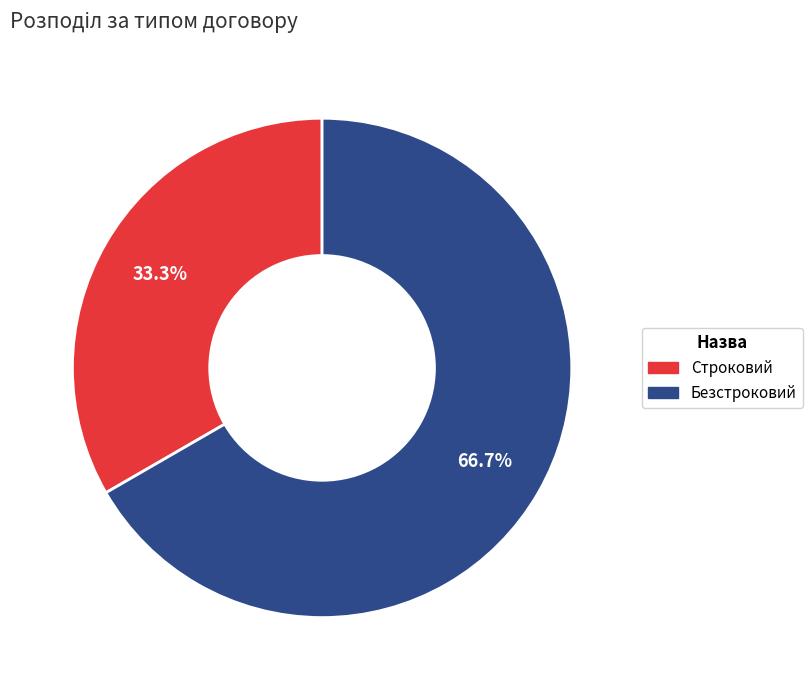

True or false: Строковий accounts for 25% of the total.

False